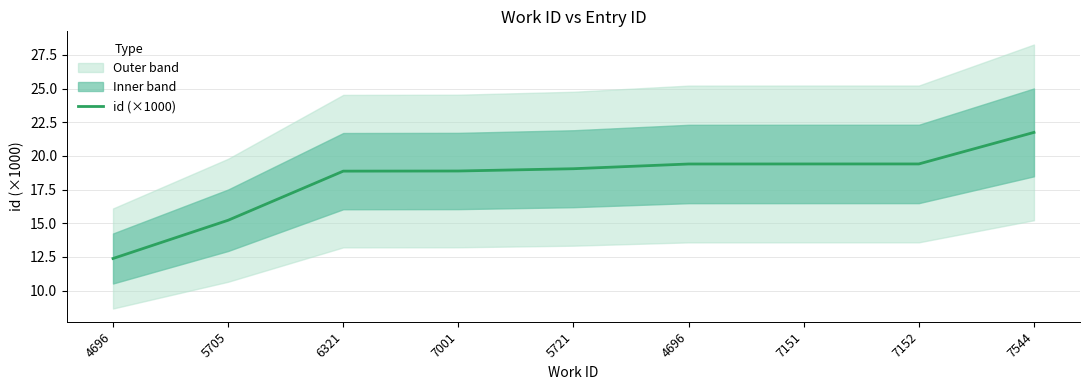

True or false: the data shows 8.4 at 7152.

False